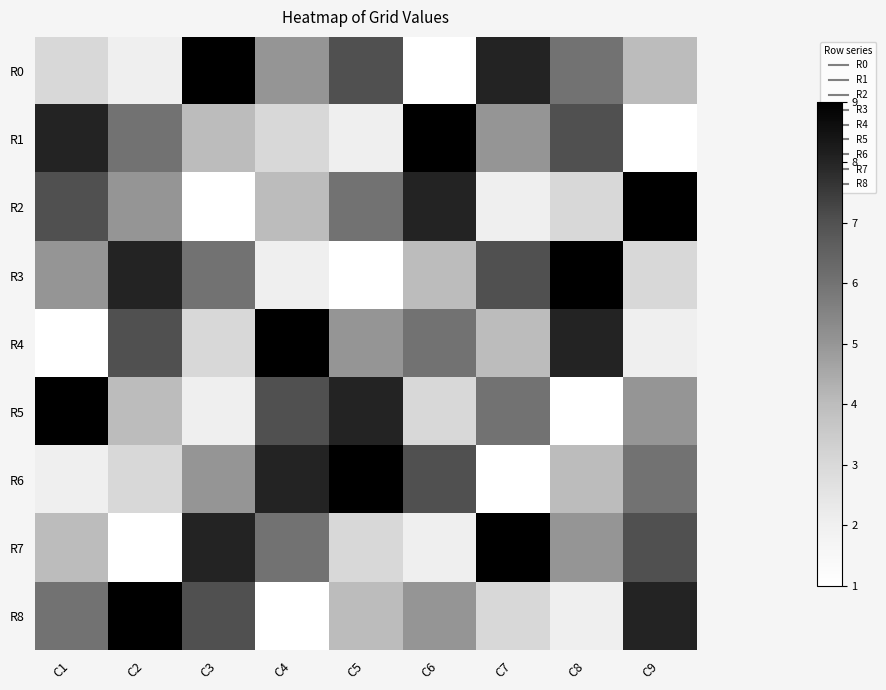

How many series are shown in this chart?

9